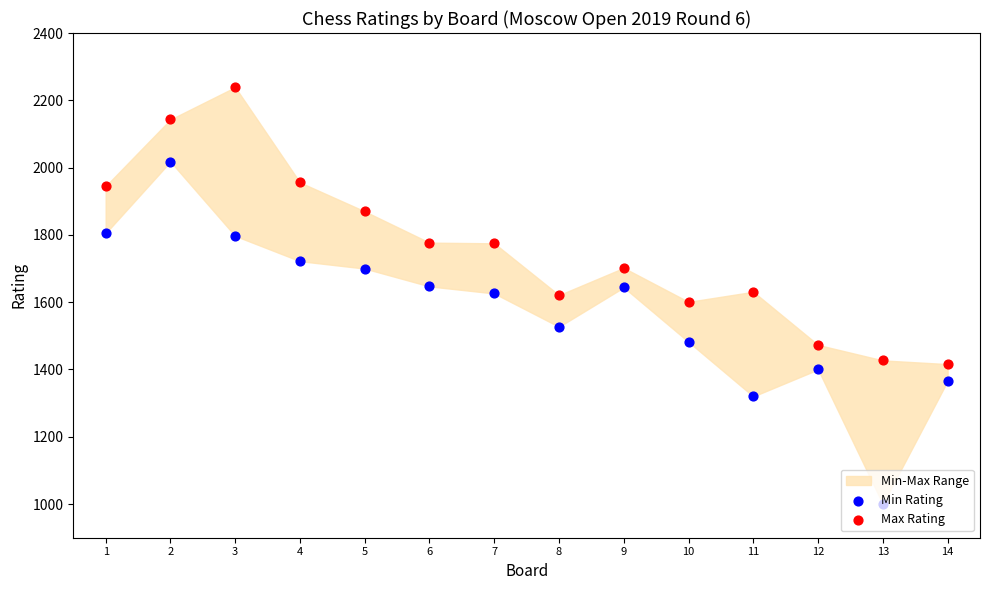

What is the total value across all series at 10?

3083